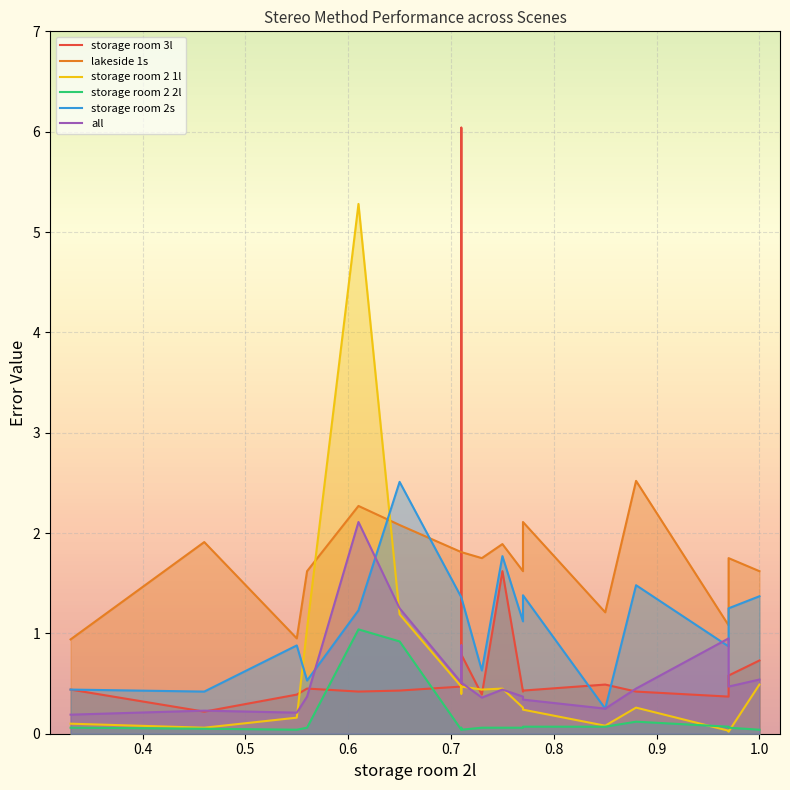

Rank the series by their maximum value, from lowest to highest.

storage room 2 2l, all, storage room 2s, lakeside 1s, storage room 2 1l, storage room 3l